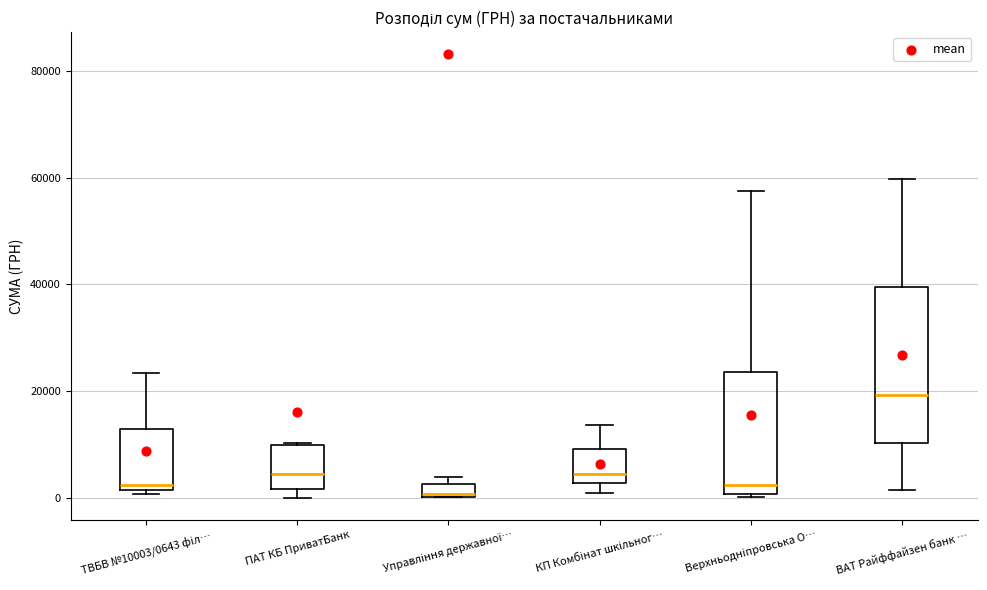

Which box is the tallest, from its lower edge to its upper edge?

ВАТ Райффайзен банк …